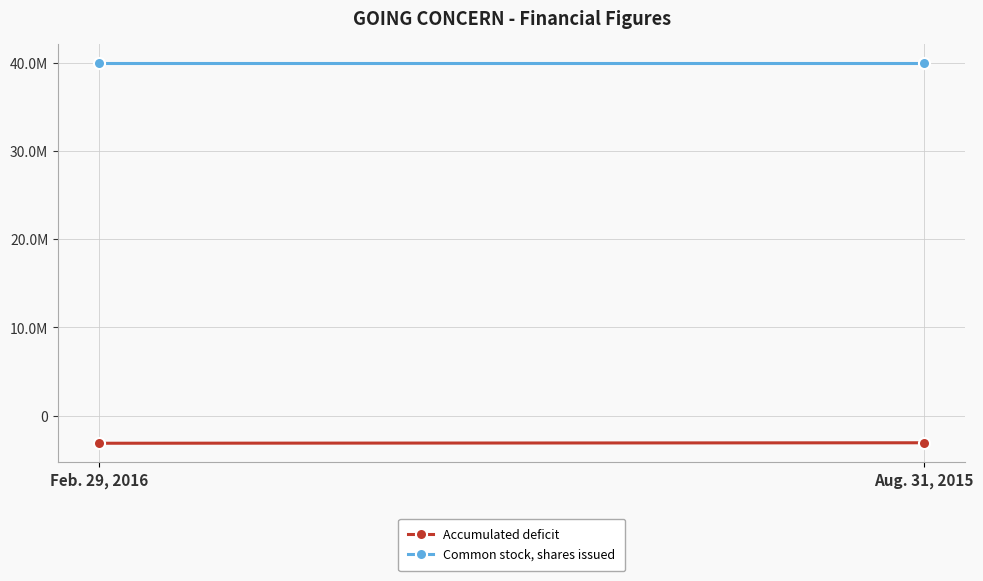

At which label does Common stock, shares issued reach its peak?

Feb. 29, 2016